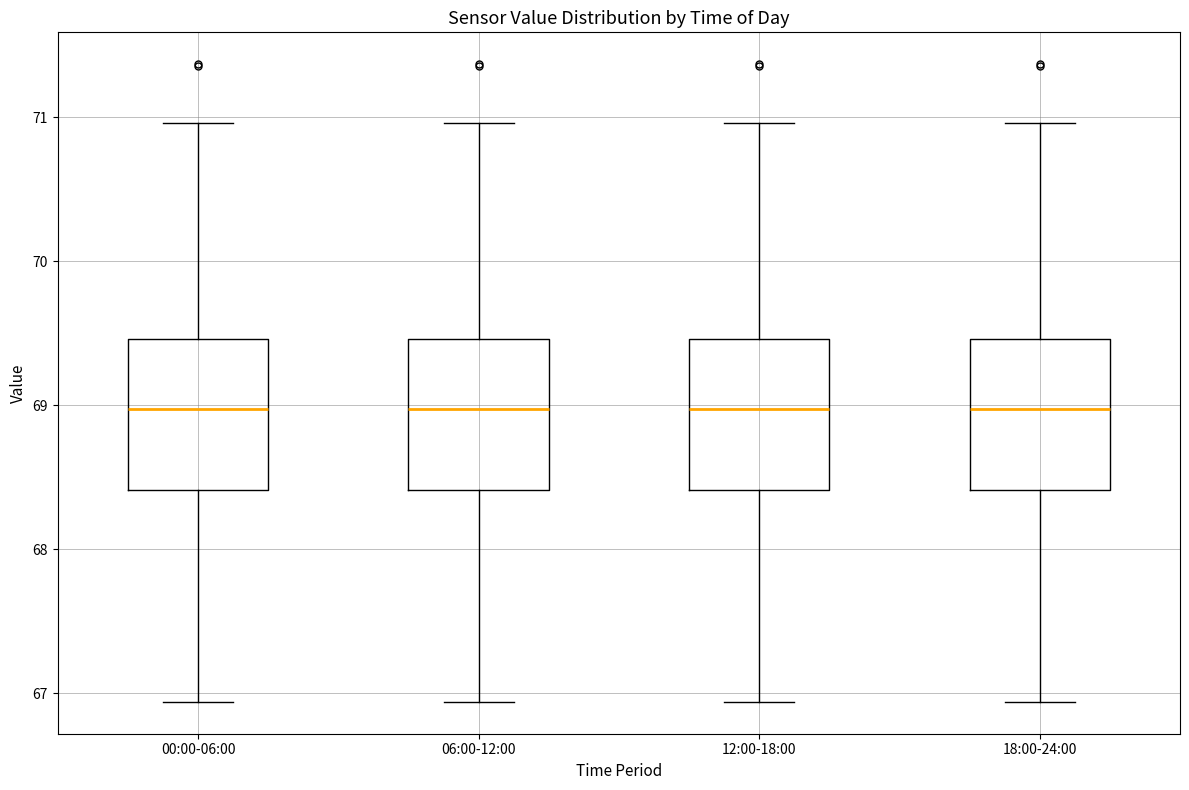

Where is the upper edge of the box for 12:00-18:00 on the y-axis? The values are not printed on the chart, so give them approximately, as read against the axis.

69.5